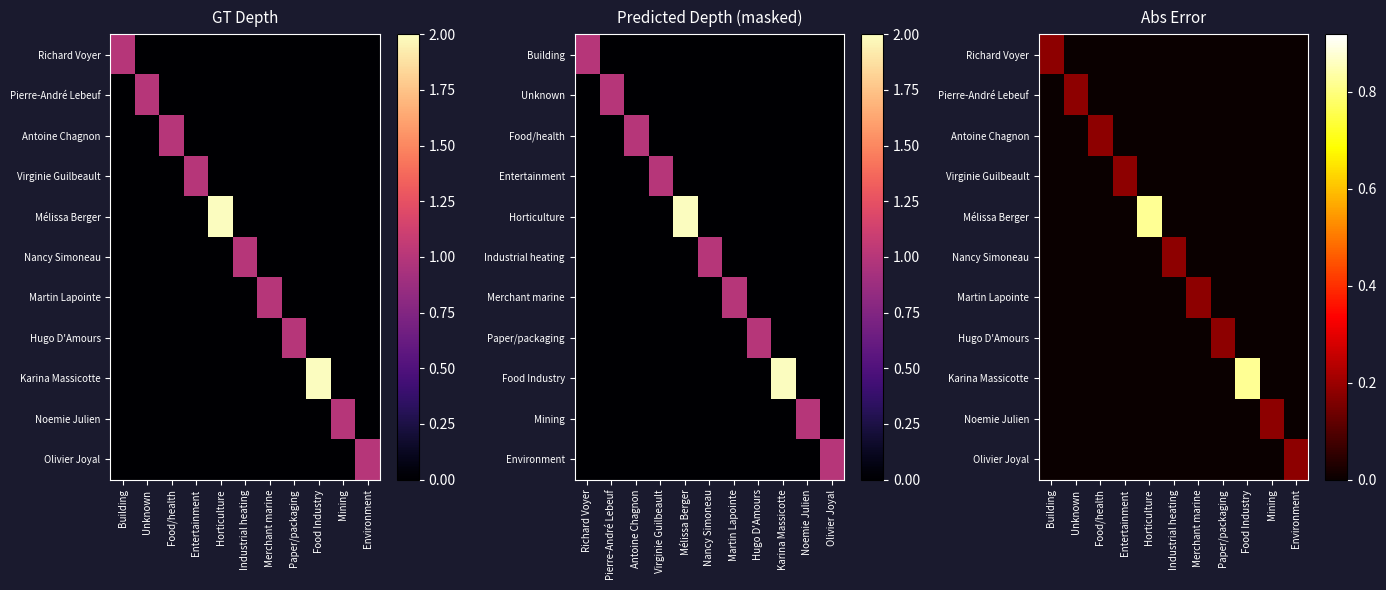

At which label does Karina Massicotte reach its minimum?

Building